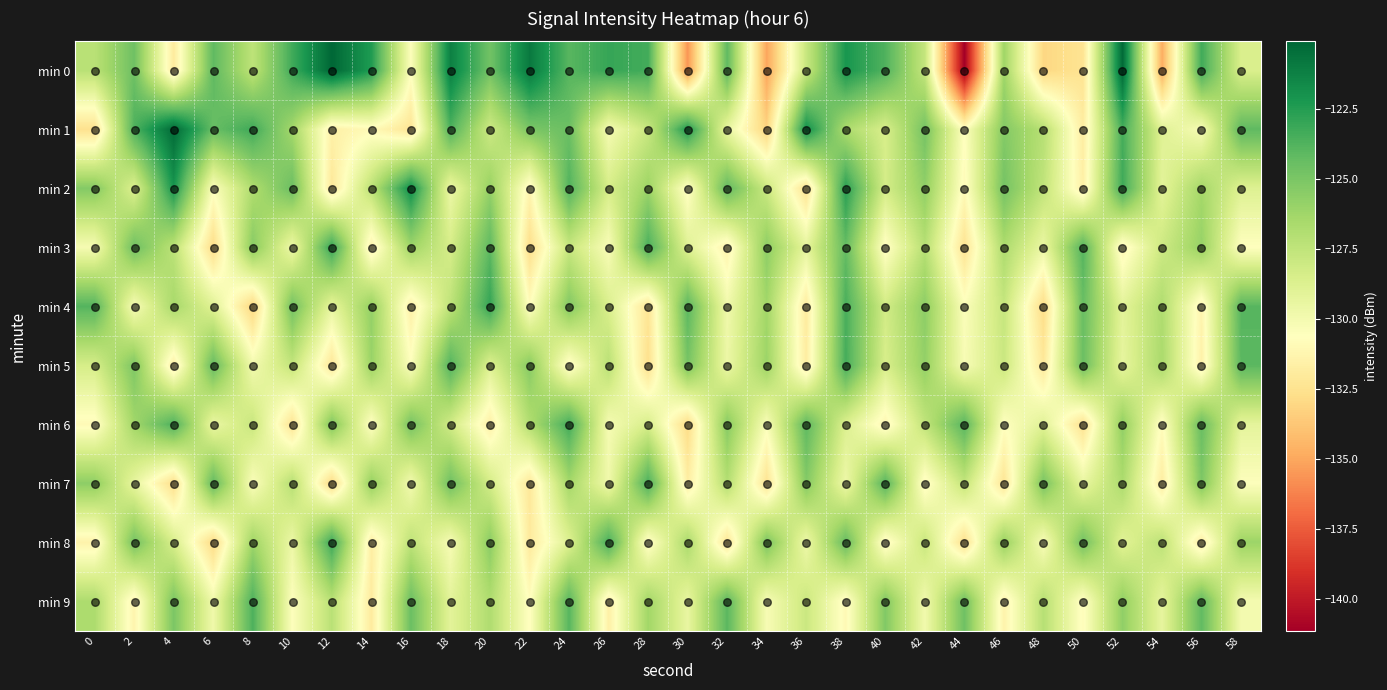

Reading right to left, extract all data points from this chart.

min 0: 58=-128.6	56=-123.2	54=-134.8	52=-120.2	50=-132.4	48=-133.1	46=-126.2	44=-141.1	42=-127.7	40=-123.7	38=-122.1	36=-127.8	34=-135.1	32=-124.1	30=-135.6	28=-123.3	26=-123.0	24=-123.9	22=-120.9	20=-124.7	18=-121.2	16=-130.5	14=-122.4	12=-120.1	10=-123.3	8=-127.4	6=-124.1	4=-131.9	2=-124.6	0=-127.2
min 1: 58=-124.1	56=-130.2	54=-128.9	52=-123.4	50=-131.8	48=-127.1	46=-125.3	44=-130.6	42=-124.8	40=-128.5	38=-126.7	36=-121.9	34=-133.2	32=-129.4	30=-122.3	28=-127.8	26=-130.1	24=-124.5	22=-125.0	20=-128.0	18=-123.6	16=-132.3	14=-130.9	12=-131.5	10=-126.4	8=-123.2	6=-124.3	4=-120.3	2=-123.6	0=-132.5
min 2: 58=-128.8	56=-126.4	54=-129.1	52=-123.2	50=-131.6	48=-127.5	46=-124.8	44=-130.9	42=-125.7	40=-128.3	38=-122.6	36=-132.5	34=-127.9	32=-124.2	30=-130.8	28=-126.1	26=-128.4	24=-123.7	22=-131.2	20=-125.9	18=-129.6	16=-121.8	14=-127.3	12=-132.1	10=-124.5	8=-126.8	6=-130.4	4=-122.1	2=-128.7	0=-125.3
min 3: 58=-130.6	56=-125.9	54=-128.0	52=-131.2	50=-123.8	48=-129.5	46=-126.7	44=-132.4	42=-127.1	40=-130.8	38=-124.3	36=-129.2	34=-125.6	32=-131.4	30=-128.9	28=-123.5	26=-130.3	24=-127.8	22=-132.7	20=-124.1	18=-128.4	16=-126.2	14=-131.5	12=-122.9	10=-129.7	8=-125.4	6=-132.8	4=-127.3	2=-124.6	0=-130.1
min 4: 58=-123.9	56=-131.3	54=-126.8	52=-129.1	50=-124.4	48=-132.8	46=-127.7	44=-130.4	42=-125.6	40=-128.2	38=-123.5	36=-131.9	34=-126.3	32=-129.8	30=-124.0	28=-132.3	26=-128.6	24=-125.2	22=-130.7	20=-122.9	18=-127.4	16=-131.6	14=-125.8	12=-129.3	10=-124.7	8=-133.1	6=-128.9	4=-126.5	2=-130.2	0=-123.8
min 5: 58=-124.0	56=-131.5	54=-126.6	52=-129.3	50=-124.5	48=-132.1	46=-127.9	44=-130.2	42=-125.8	40=-128.5	38=-123.4	36=-131.8	34=-126.1	32=-129.6	30=-124.9	28=-132.6	26=-127.2	24=-131.0	22=-125.4	20=-128.8	18=-123.7	16=-130.5	14=-126.0	12=-132.2	10=-127.6	8=-129.9	6=-124.3	4=-131.7	2=-125.1	0=-128.4
min 6: 58=-129.2	56=-124.4	54=-130.8	52=-125.7	50=-132.5	48=-129.0	46=-130.6	44=-123.9	42=-127.5	40=-131.2	38=-128.7	36=-124.1	34=-130.3	32=-125.4	30=-132.8	28=-128.5	26=-130.1	24=-123.3	22=-126.9	20=-131.6	18=-128.2	16=-124.8	14=-130.7	12=-125.1	10=-132.4	8=-127.8	6=-129.5	4=-123.6	2=-126.3	0=-130.9
min 7: 58=-130.5	56=-125.1	54=-131.8	52=-126.7	50=-129.4	48=-124.9	46=-132.3	44=-127.6	42=-131.0	40=-123.8	38=-129.7	36=-125.3	34=-132.4	32=-127.0	30=-131.7	28=-123.5	26=-129.8	24=-126.4	22=-132.1	20=-128.3	18=-124.6	16=-130.0	14=-125.8	12=-132.9	10=-127.1	8=-130.4	6=-124.2	4=-132.7	2=-129.3	0=-125.6
min 8: 58=-126.1	56=-131.8	54=-127.3	52=-129.0	50=-124.7	48=-130.3	46=-125.9	44=-132.6	42=-127.8	40=-131.1	38=-124.3	36=-129.7	34=-125.0	32=-132.3	30=-126.6	28=-130.9	26=-123.4	24=-128.8	22=-132.0	20=-125.5	18=-130.2	16=-127.4	14=-131.7	12=-123.1	10=-129.6	8=-126.2	6=-132.9	4=-128.5	2=-124.8	0=-131.4
min 9: 58=-130.0	56=-124.2	54=-129.3	52=-125.7	50=-130.8	48=-127.1	46=-131.4	44=-124.6	42=-129.9	40=-125.2	38=-131.0	36=-127.9	34=-130.2	32=-124.0	30=-129.4	28=-126.3	26=-131.6	24=-123.9	22=-130.7	20=-126.8	18=-129.1	16=-124.5	14=-131.9	12=-127.2	10=-130.5	8=-123.6	6=-129.8	4=-125.0	2=-131.3	0=-126.7